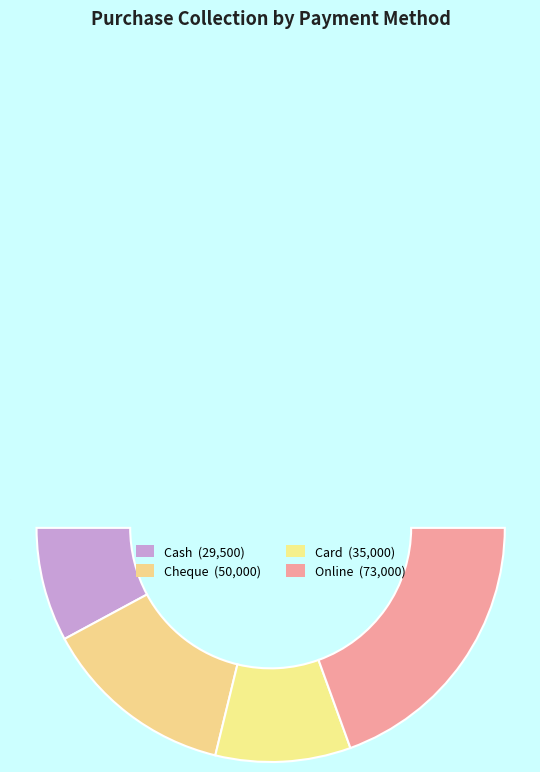

Is it true that Online is 39% of the pie?

True